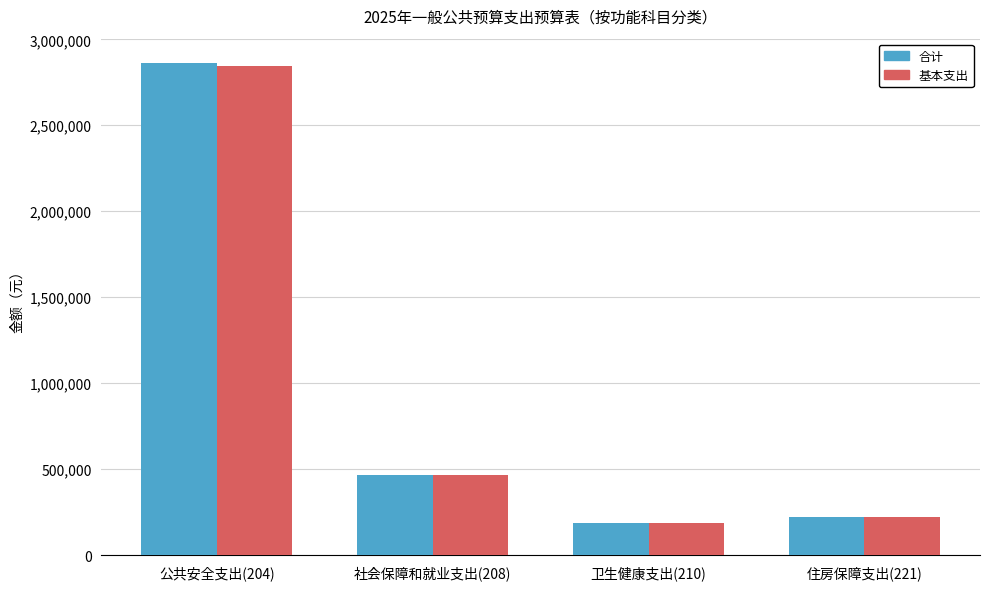

Count the number of data series in this chart.

2